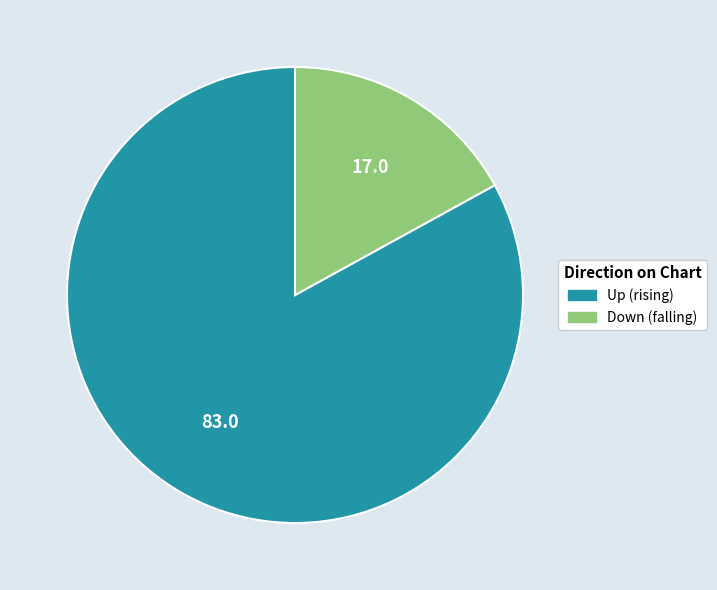

Is there a majority slice in this chart?

Yes